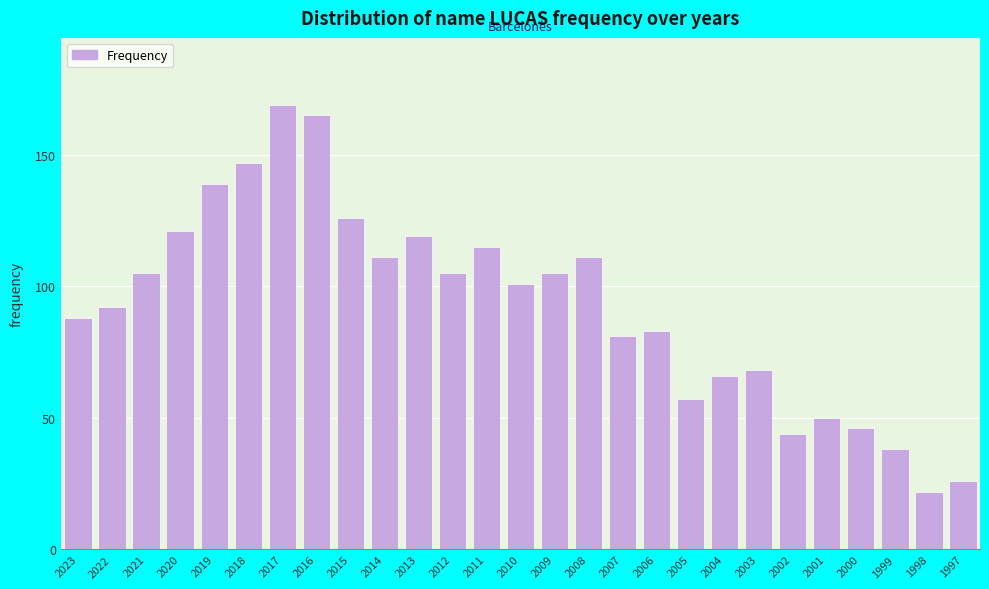

Reading left to right, extract all data points from this chart.

2023=88	2022=92	2021=105	2020=121	2019=139	2018=147	2017=169	2016=165	2015=126	2014=111	2013=119	2012=105	2011=115	2010=101	2009=105	2008=111	2007=81	2006=83	2005=57	2004=66	2003=68	2002=44	2001=50	2000=46	1999=38	1998=22	1997=26